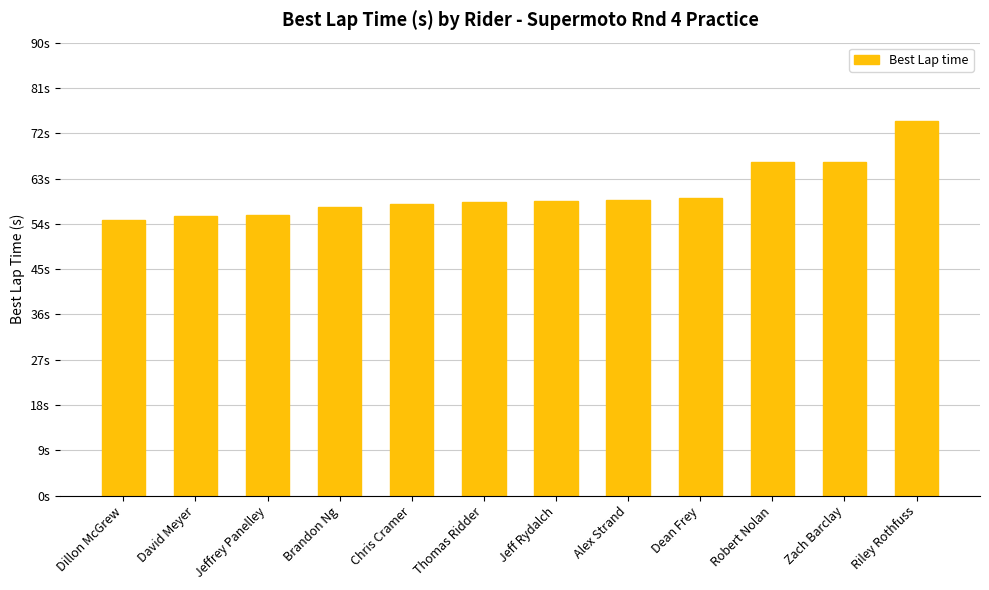

Reading right to left, transcribe all the data shown in this chart.

74.5	66.3	66.2	59.2	58.8	58.5	58.2	57.9	57.2	55.7	55.5	54.8